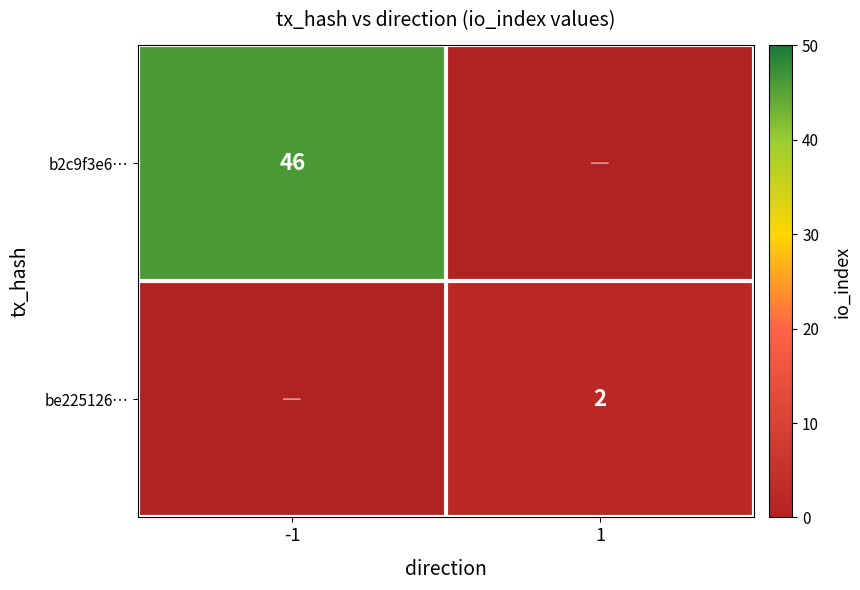

The value of be225126… at 1 is 2. True or false?

True